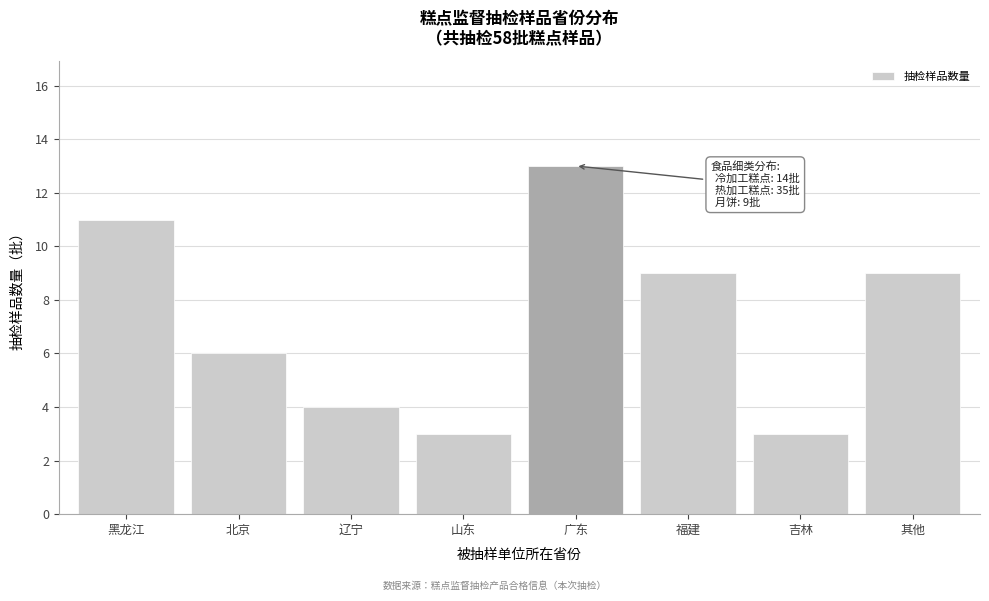

Reading left to right, transcribe all the data shown in this chart.

11	6	4	3	13	9	3	9